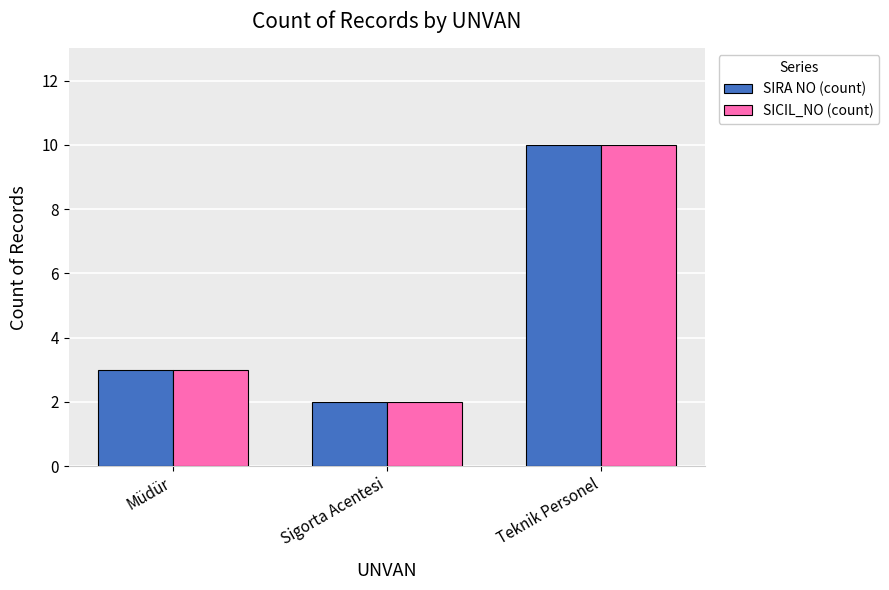

Rank the categories by SIRA NO (count) value from highest to lowest.

Teknik Personel, Müdür, Sigorta Acentesi